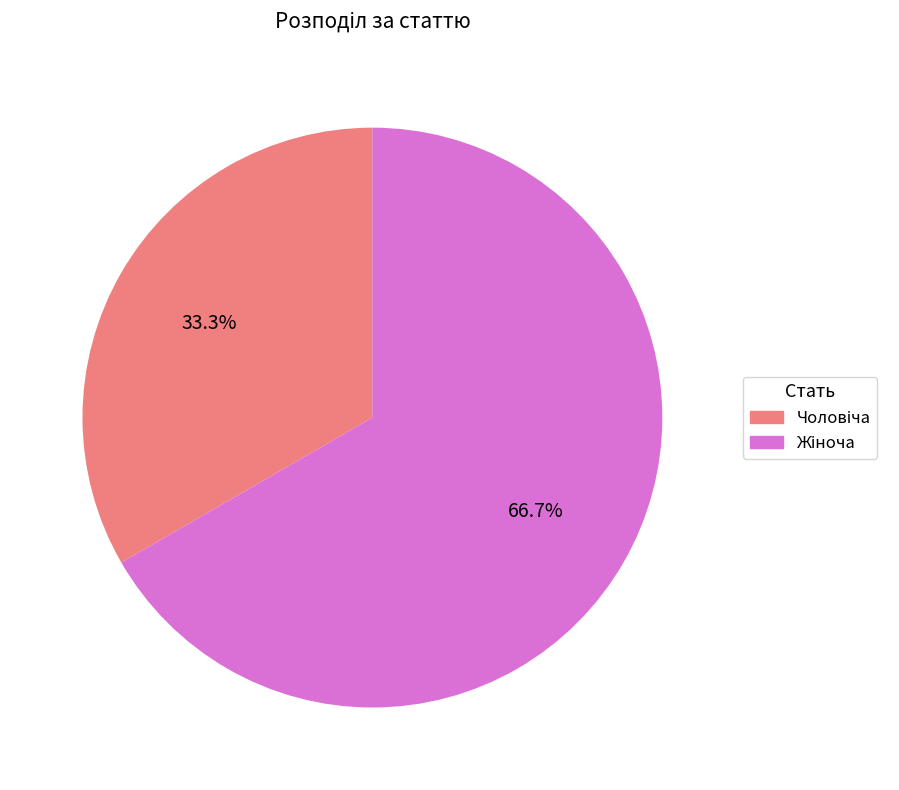

Does any single category account for the majority?

Yes